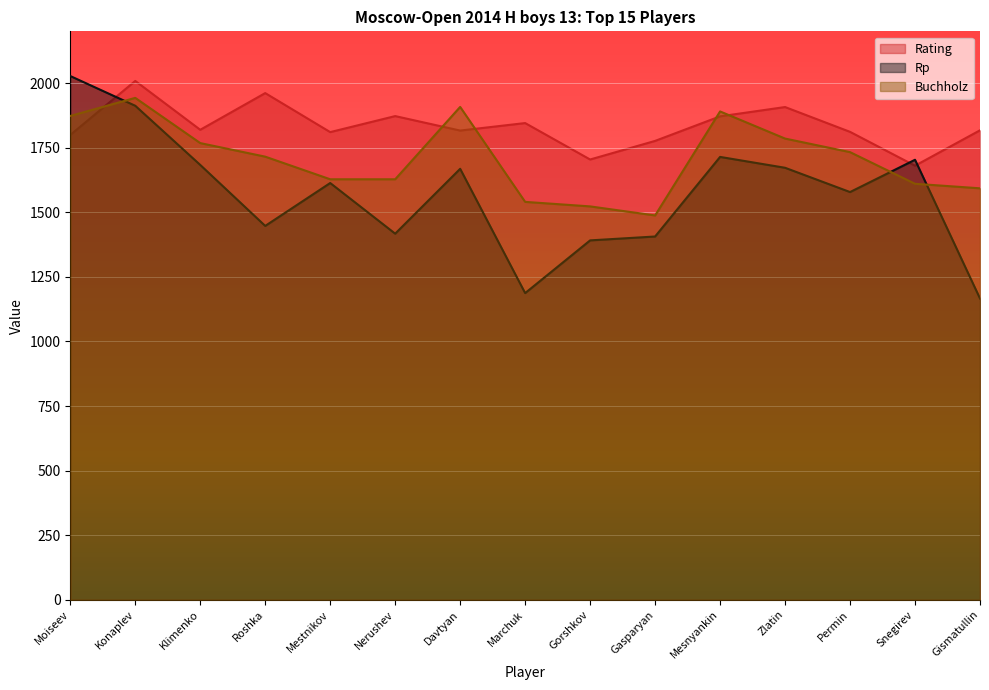

Where does the Rating series first go above 1817?

Konaplev